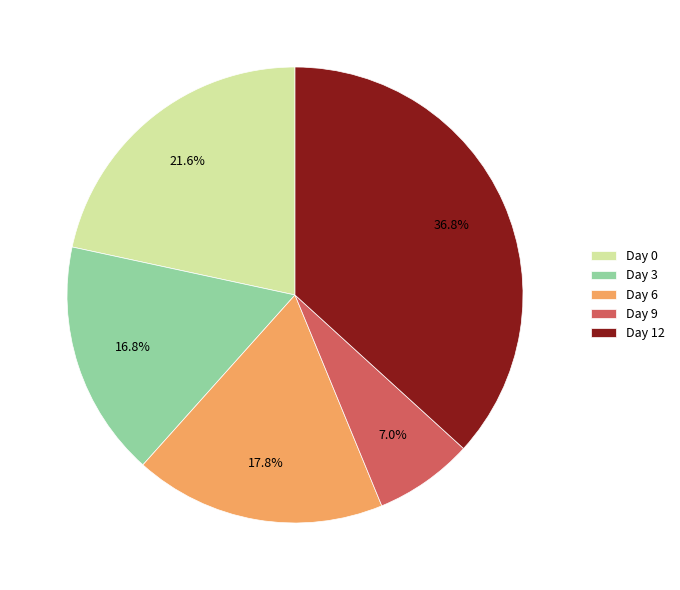

True or false: Day 0 accounts for 32% of the total.

False